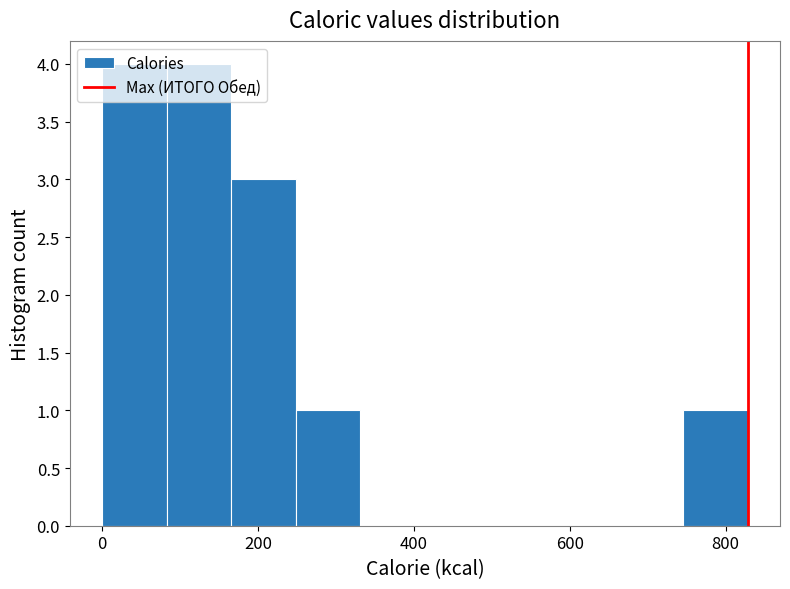

Reading left to right, list every bar in this chart as the range it spans on the x-axis followed by its height. Neither the bar edges nor the heights are printed on the chart, so give them approximately, as read against the axes.

0 to 80: 4
80 to 160: 4
160 to 240: 3
240 to 340: 1
340 to 420: 0
420 to 500: 0
500 to 580: 0
580 to 660: 0
660 to 740: 0
740 to 820: 1